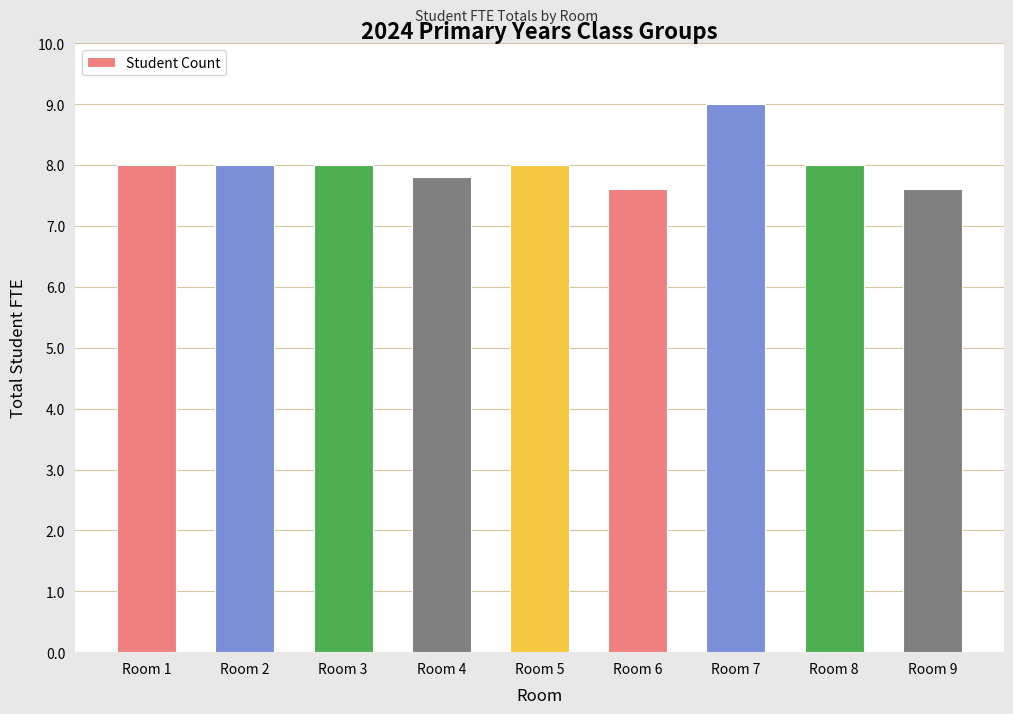

What is the maximum value shown in the chart?

9.0